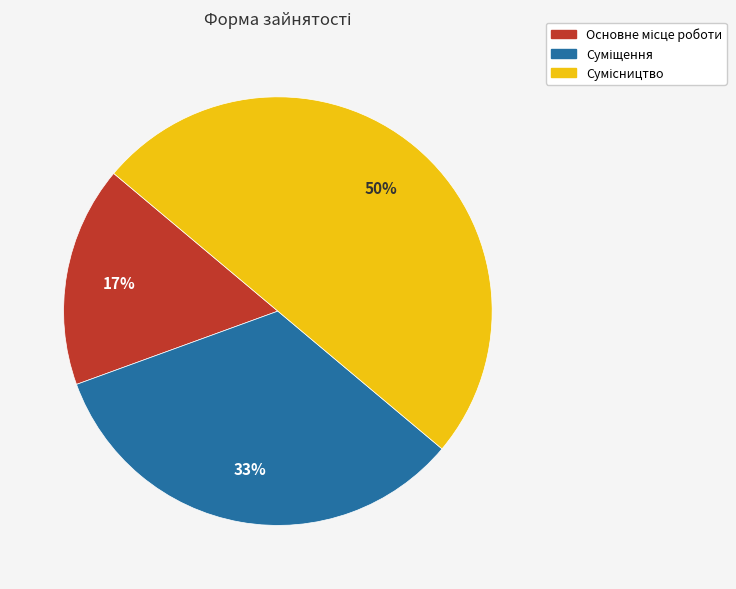

To the nearest percent, what is the difference between the largest and smallest slice percentages?

33%